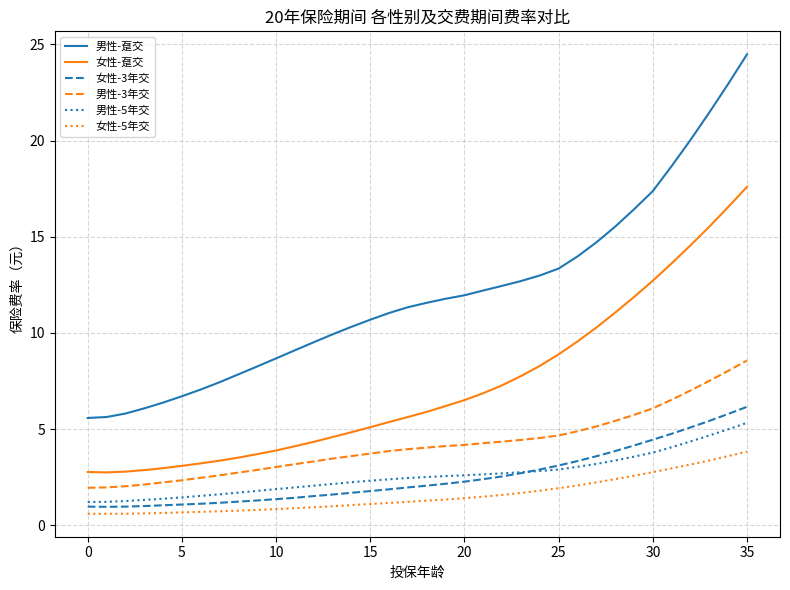

True or false: 女性-5年交 and 男性-5年交 intersect in this chart.

False